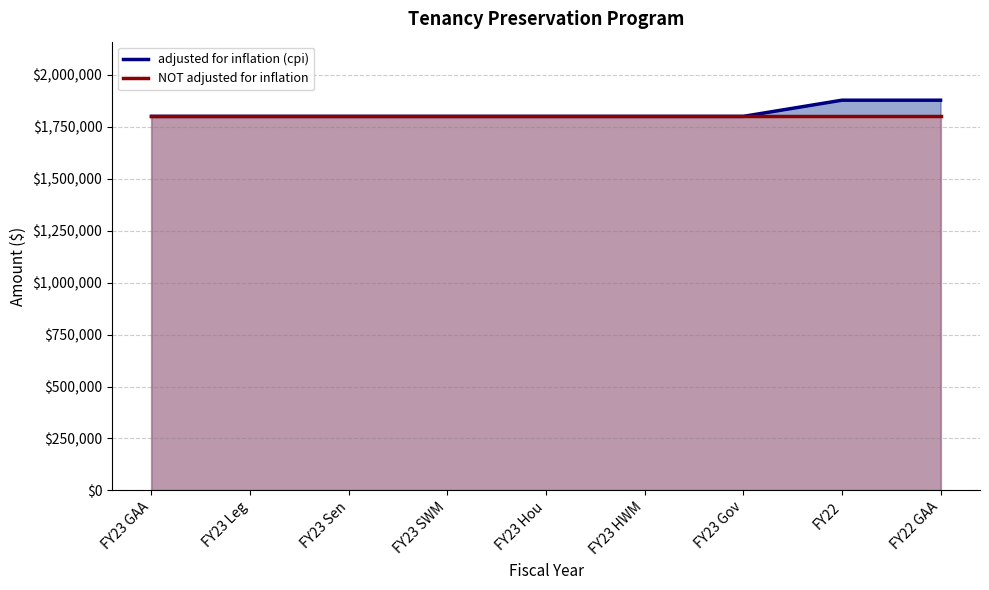

How many distinct data groups are displayed?

2